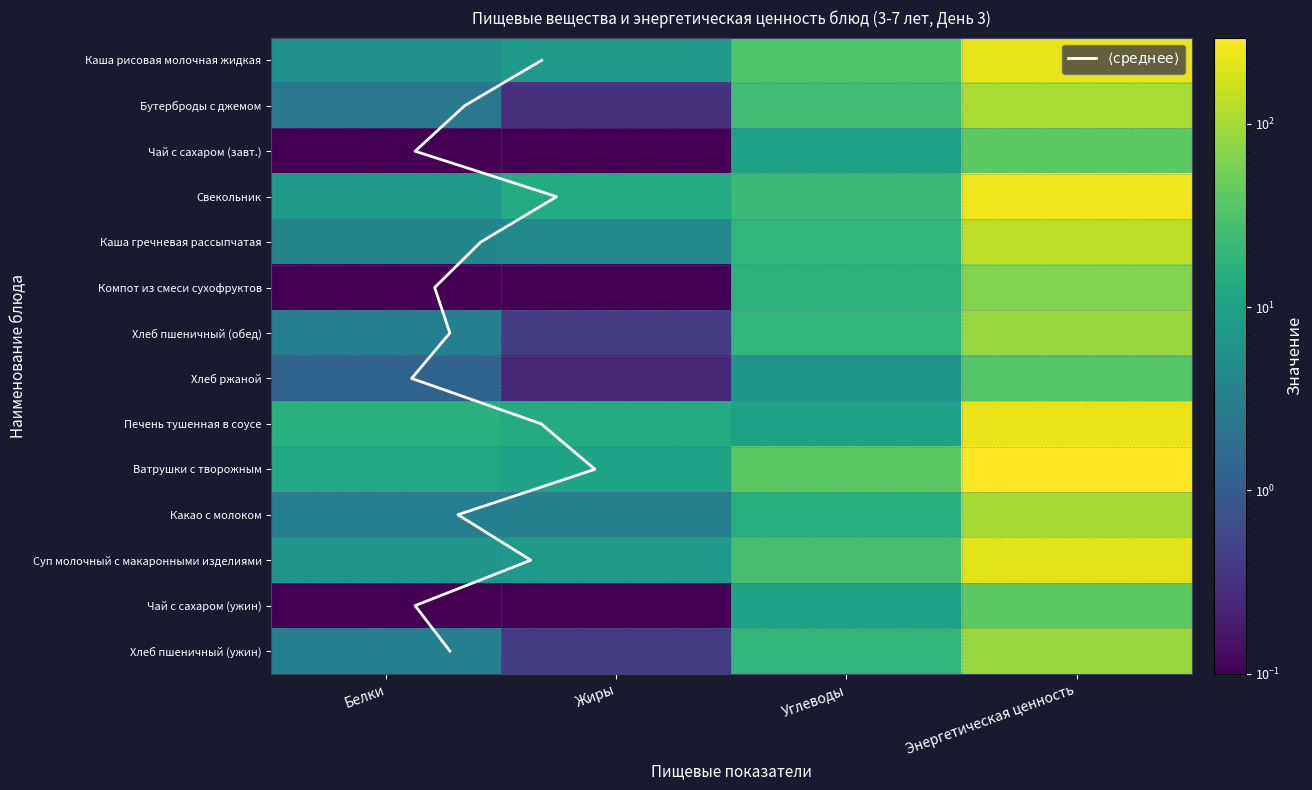

What is the difference between the maximum and minimum values in the Хлеб ржаной series?

34.6